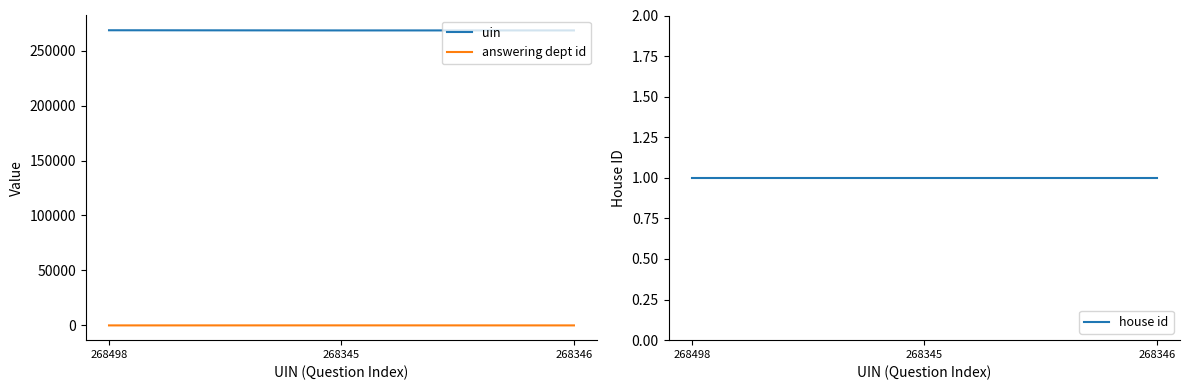

True or false: answering dept id has a value of 1 at 268346.

False